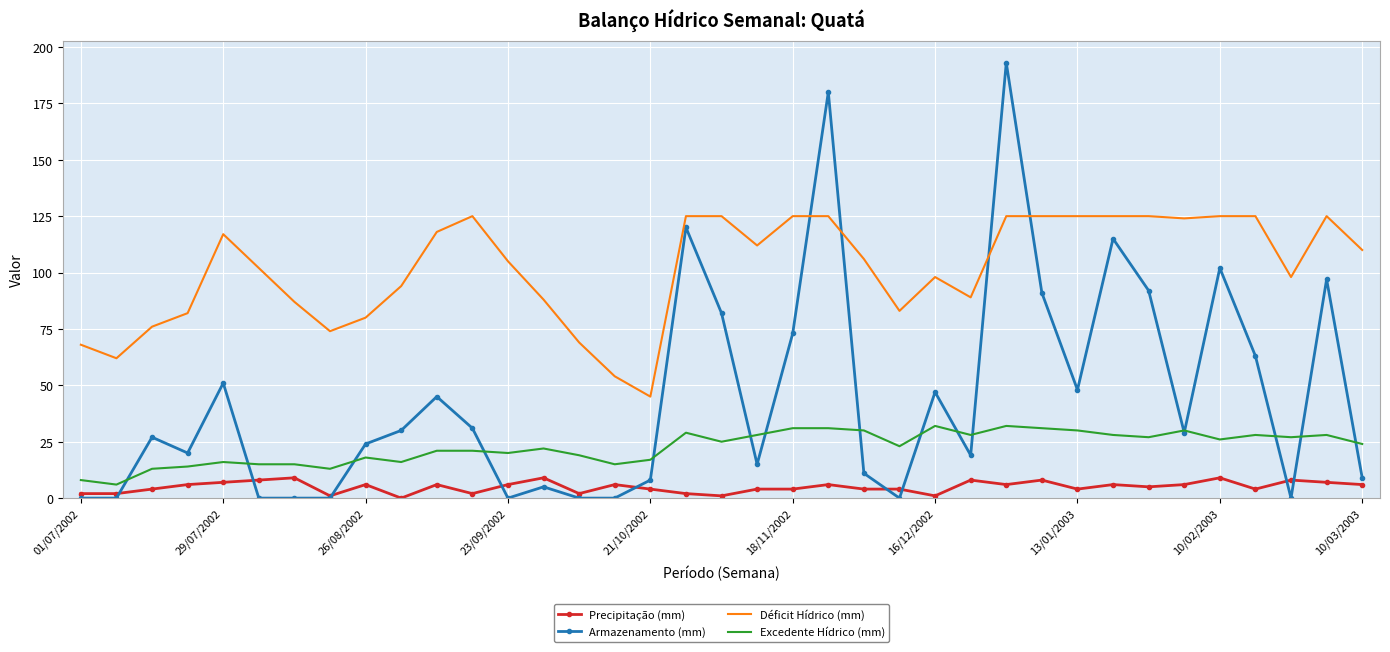

How many values in the Excedente Hídrico (mm) series are below 24?

18